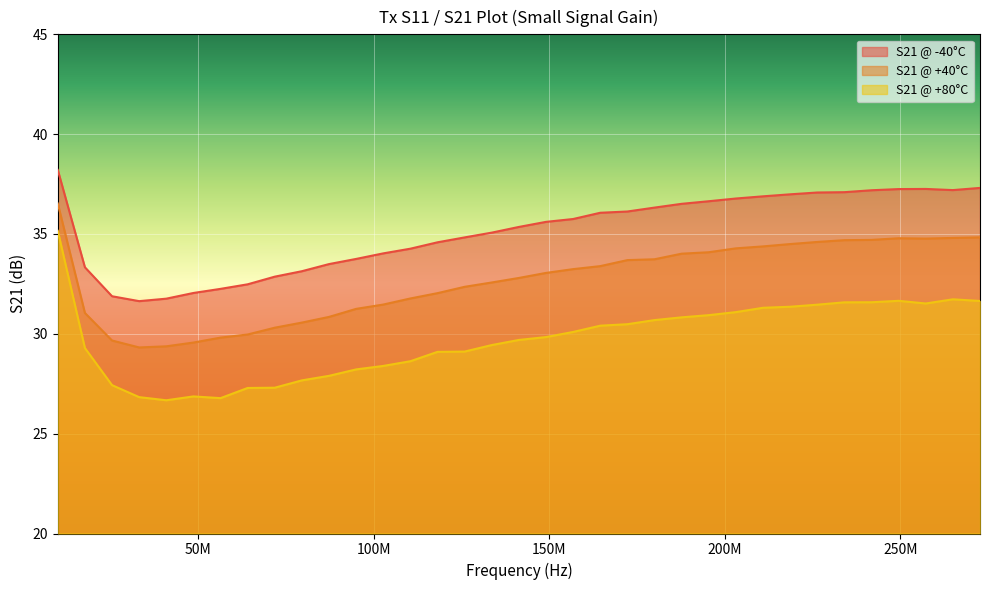

How many data points in S21 @ -40°C are less than 35?

15